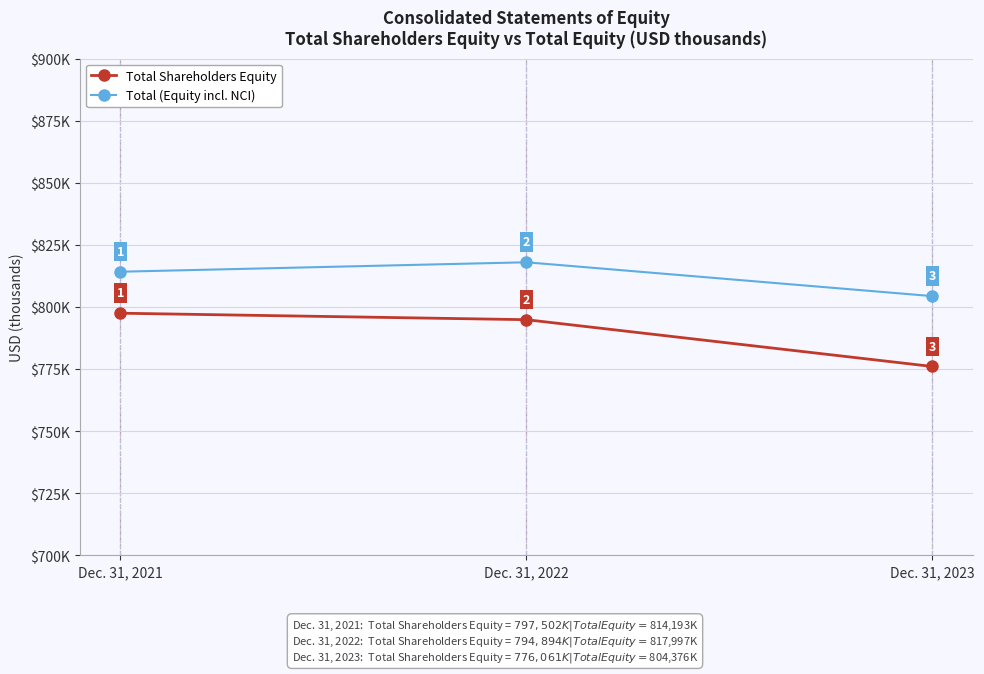

Does the chart have visible grid lines?

Yes